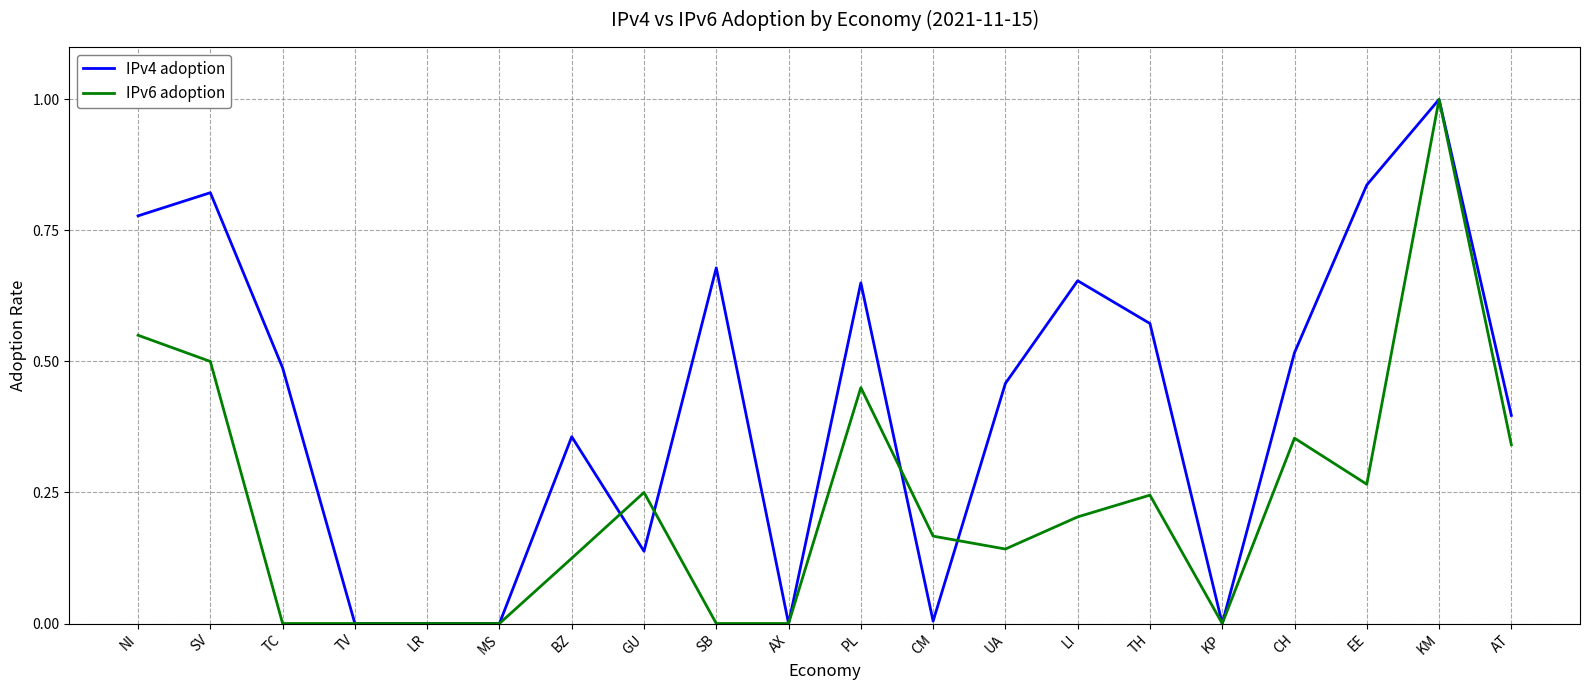

The value of IPv6 adoption at PL is 0.2. True or false?

False